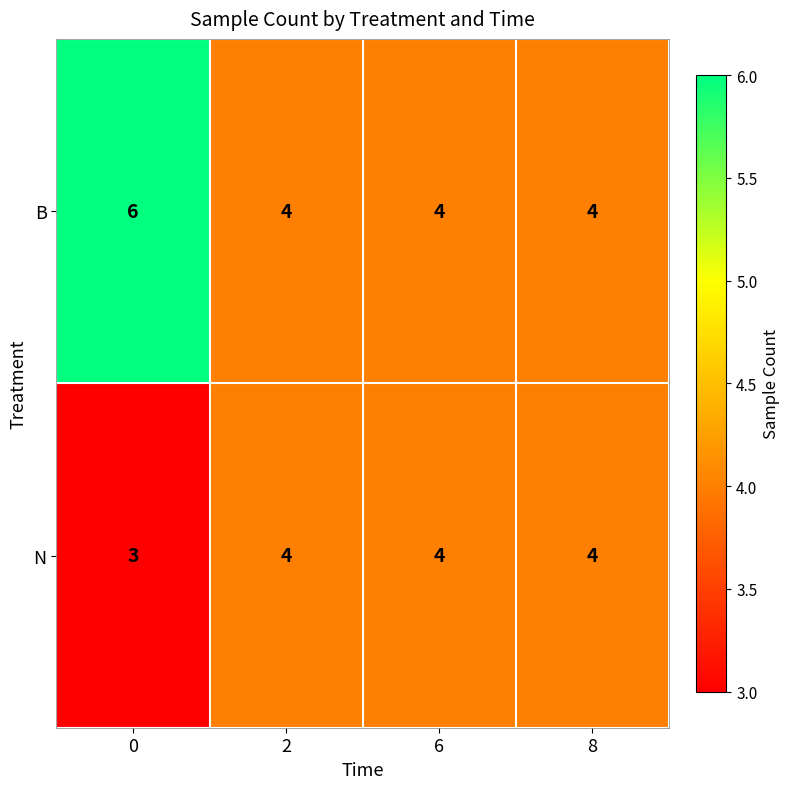

Reading left to right, what are all the values shown in this chart?

B: 6	4	4	4
N: 3	4	4	4